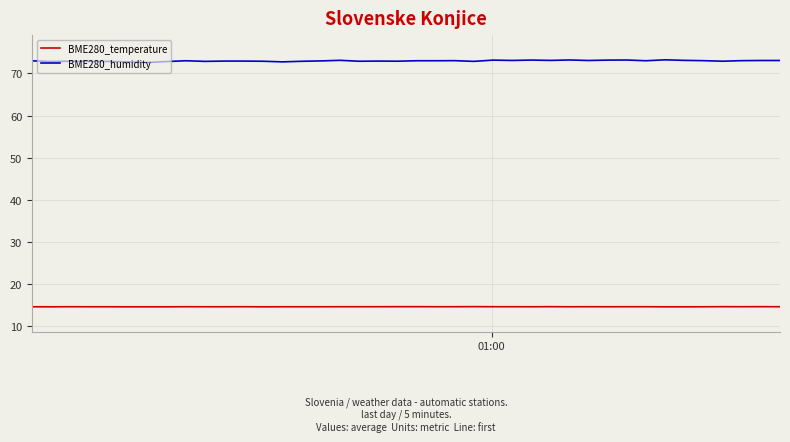

Rank the series by their average value, from highest to lowest.

BME280_humidity, BME280_temperature